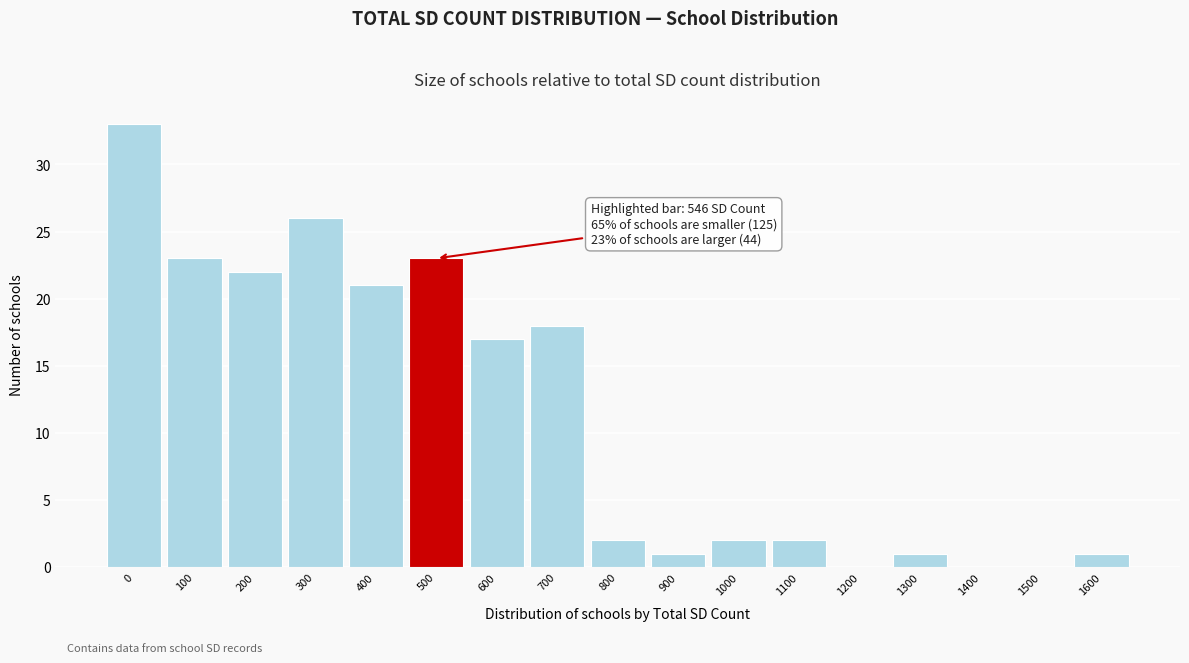

Reading left to right, list all the values displayed in this chart.

0=33	100=23	200=22	300=26	400=21	500=23	600=17	700=18	800=2	900=1	1000=2	1100=2	1200=0	1300=1	1400=0	1500=0	1600=1